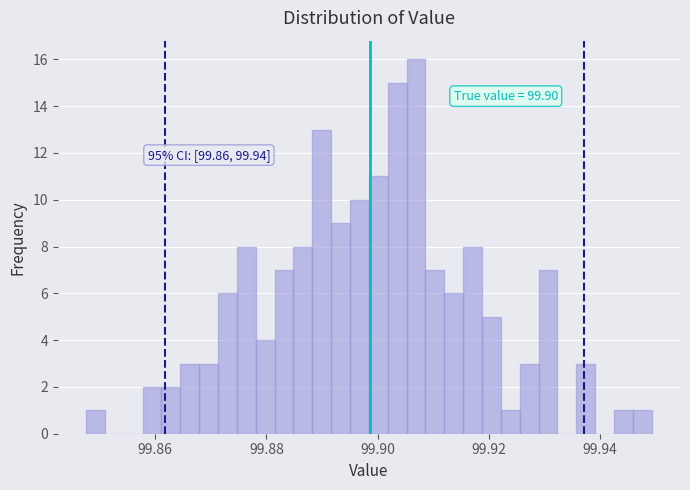

Read against the x-axis, roughly where is the centre of the tallest bar?

99.906